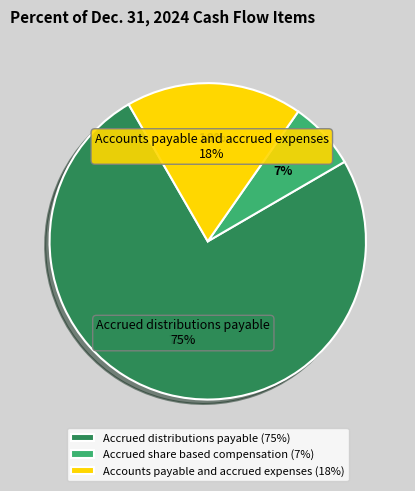

True or false: Accrued share based compensation accounts for 16% of the total.

False